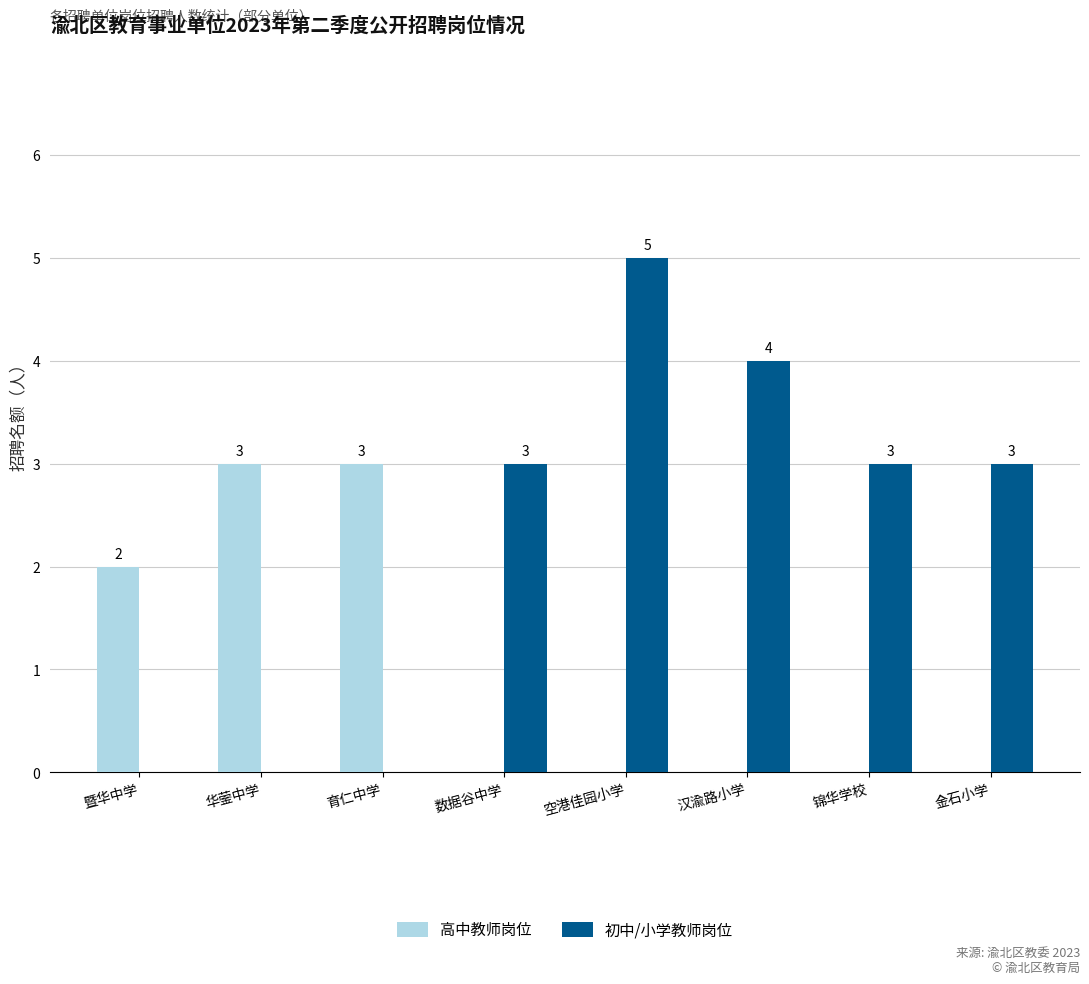

Are the bars horizontal?

No